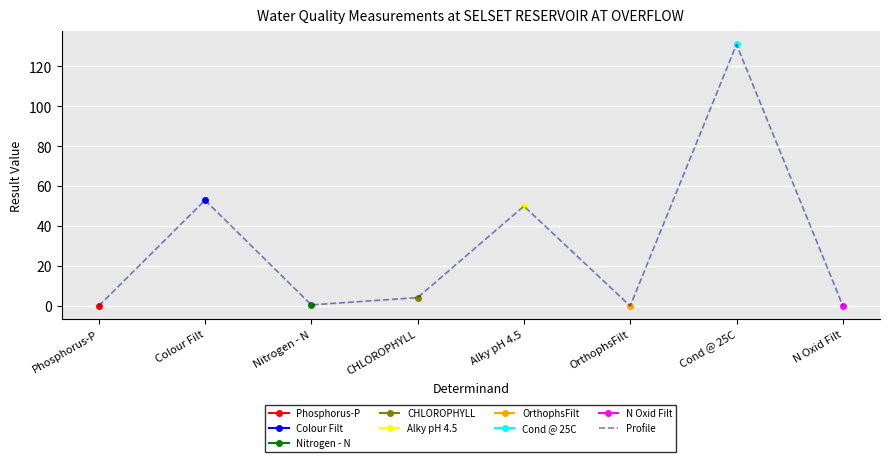

What is the change in value from OrthophsFilt to N Oxid Filt?

+0.2